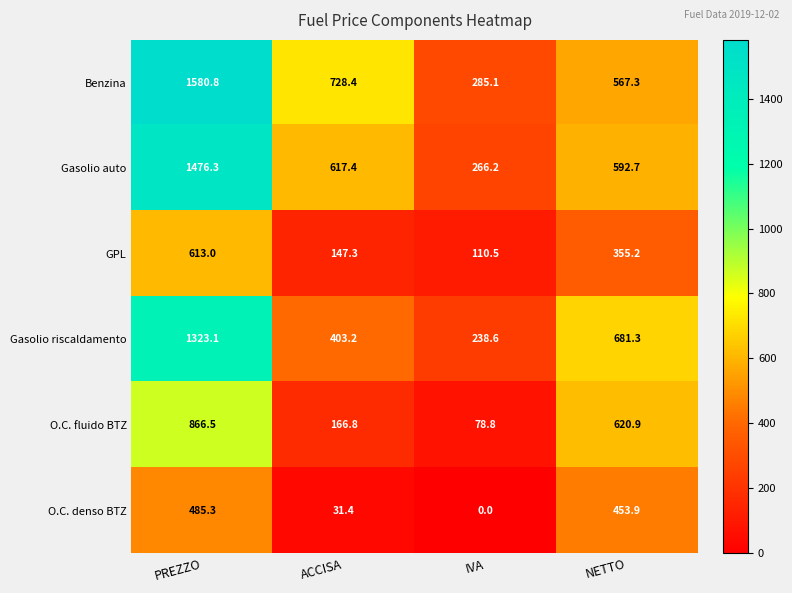

At which label does O.C. denso BTZ first exceed 453?

PREZZO